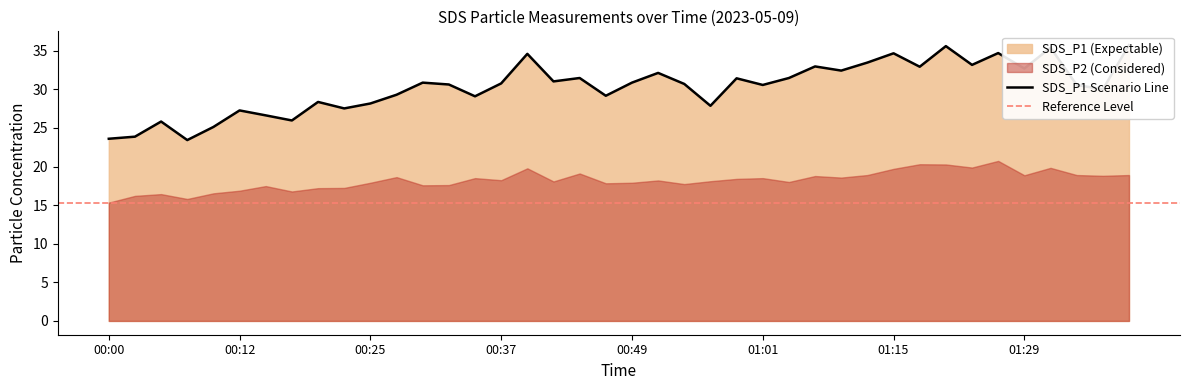

Read the value at 01:12.

33.5